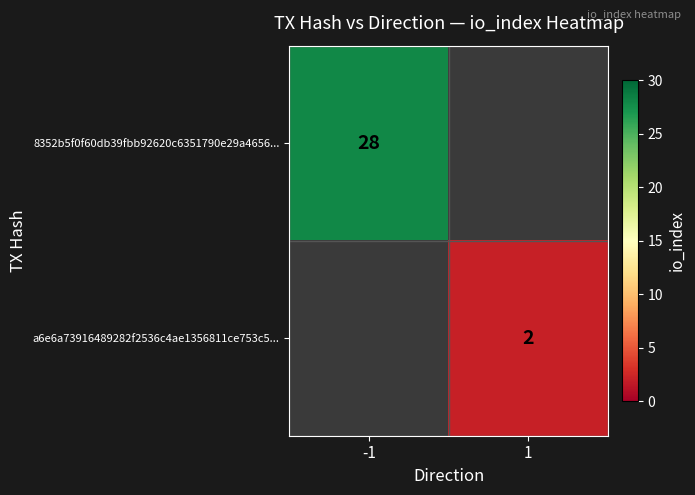

At how many categories does at least one series exceed 24?

1